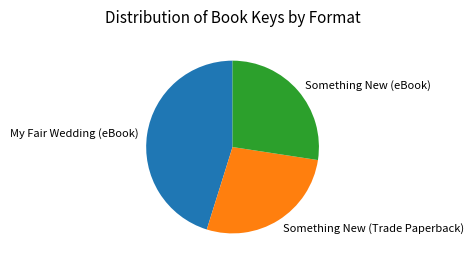

Is it true that Something New (eBook) is 36% of the pie?

False